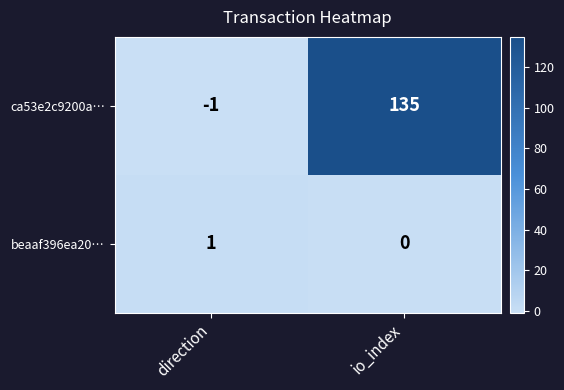

Reading left to right, what are all the values shown in this chart?

ca53e2c9200a…: -1	135
beaaf396ea20…: 1	0